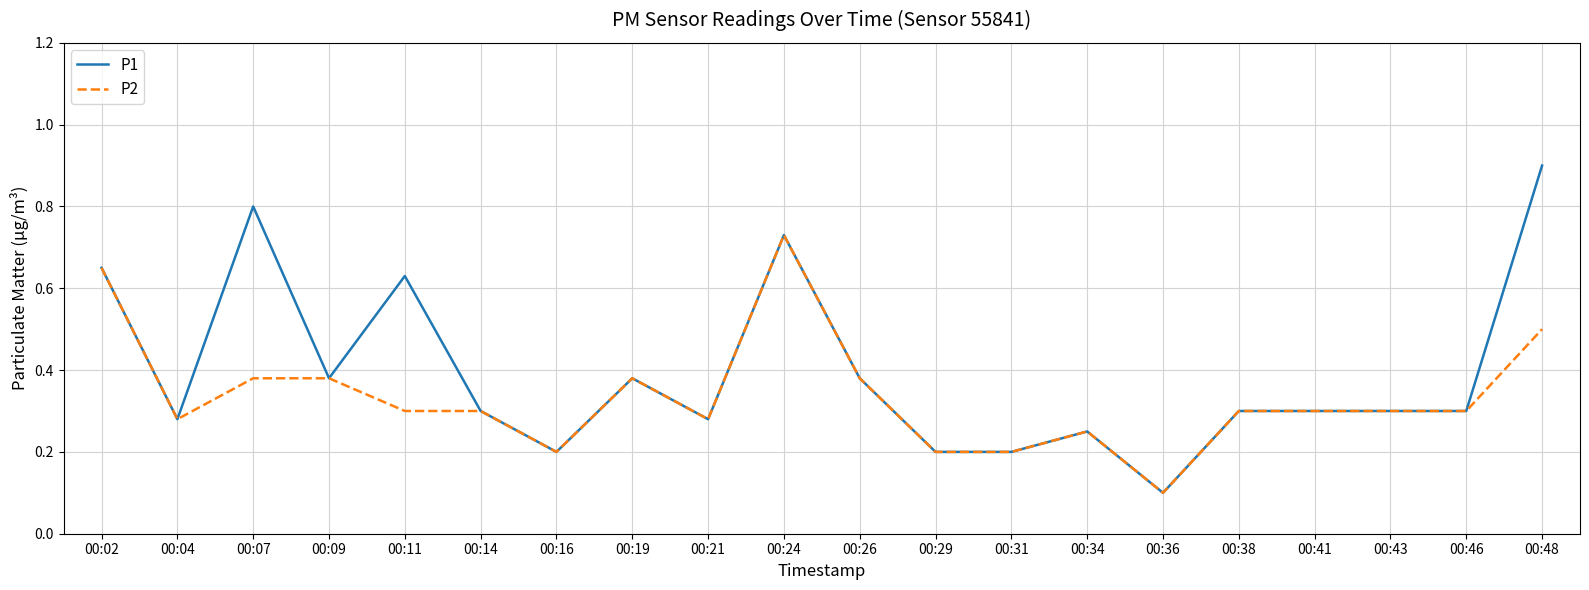

List the series in order of their peak value, highest first.

P1, P2